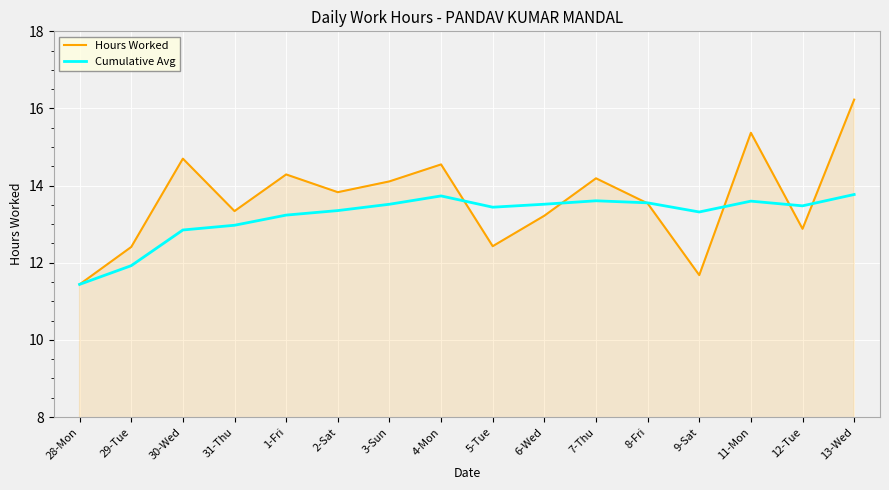

What are all the series names shown in the legend?

Hours Worked, Cumulative Avg